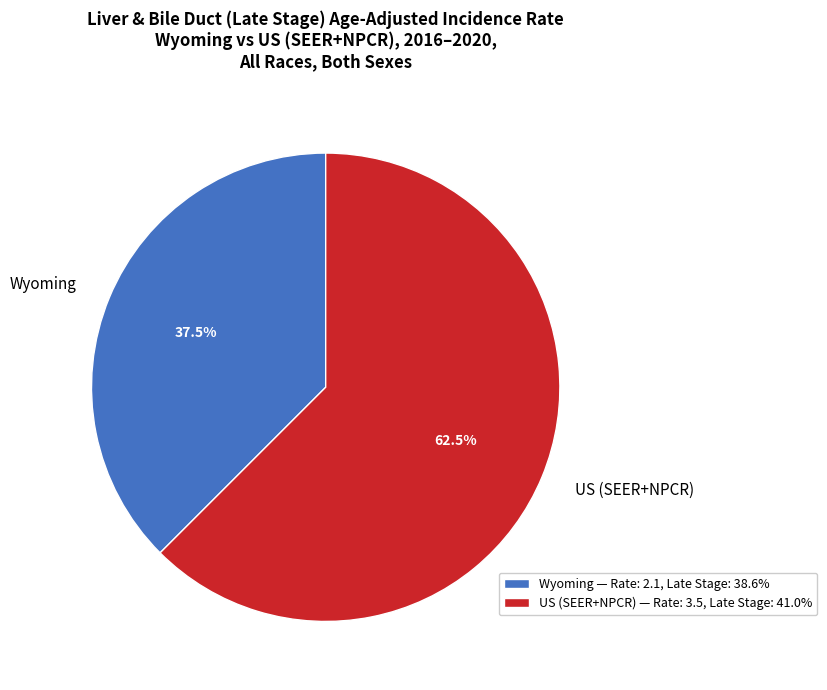

What percentage do Wyoming and US (SEER+NPCR) together represent?

100.0%